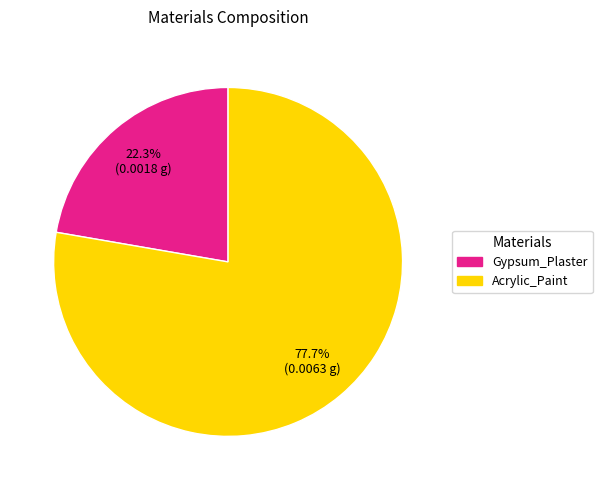

To the nearest percent, what is the average slice percentage?

50%